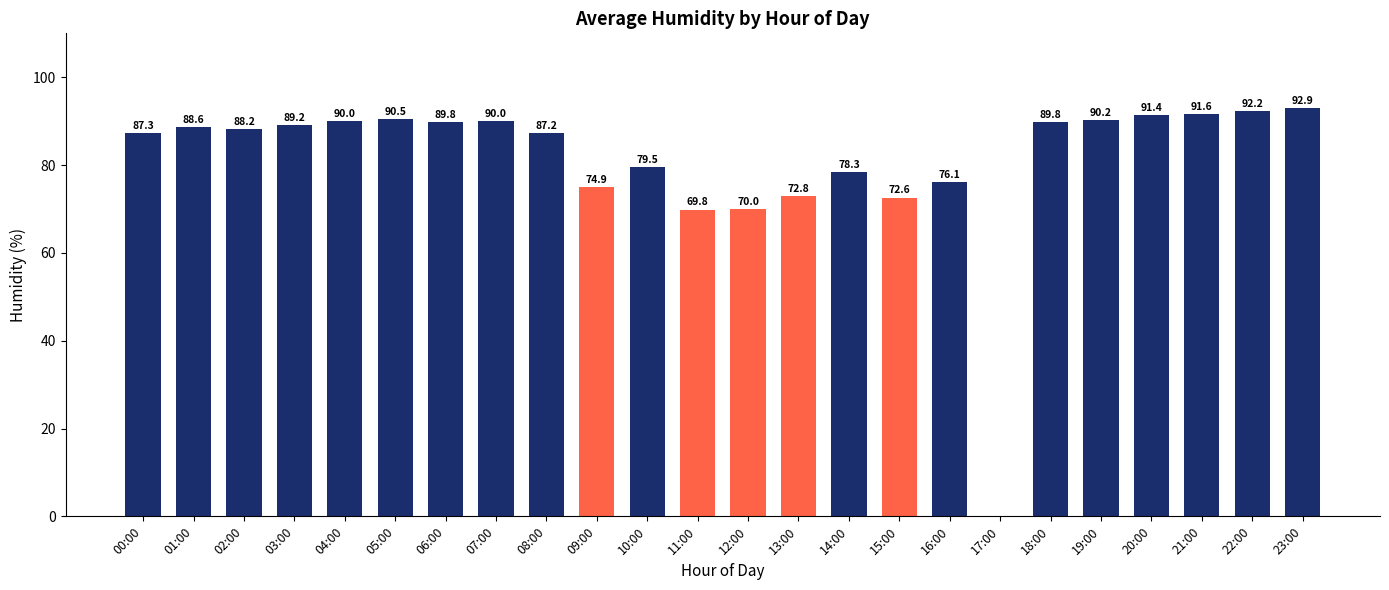

Where is the data nearest to the value 46?

11:00